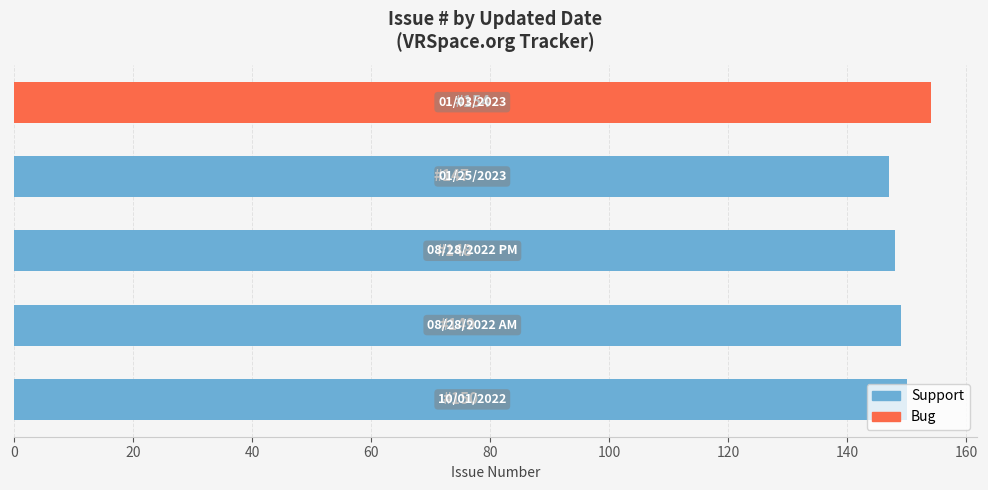

What is the minimum value shown in the chart?

147